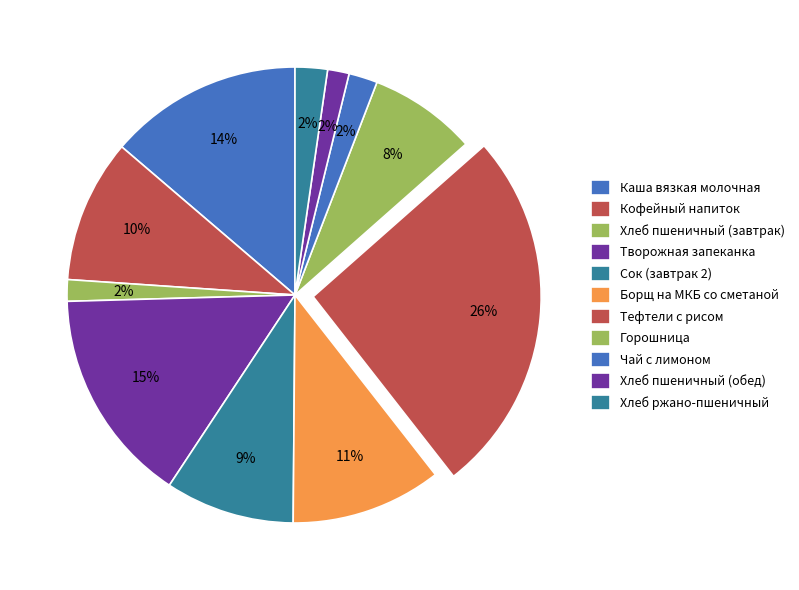

What portion of the pie excludes Тефтели с рисом?

74.0%